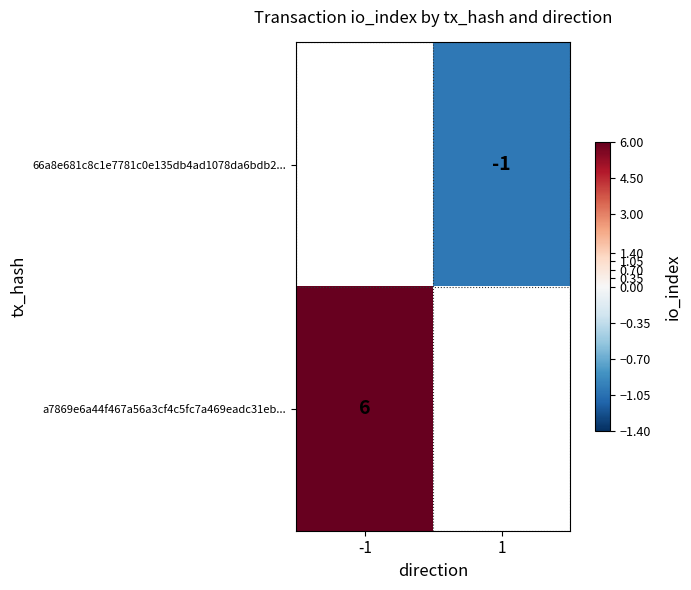

The a7869e6a44f467a56a3cf4c5fc7a469eadc31eb... series shows 4 at -1. True or false?

False